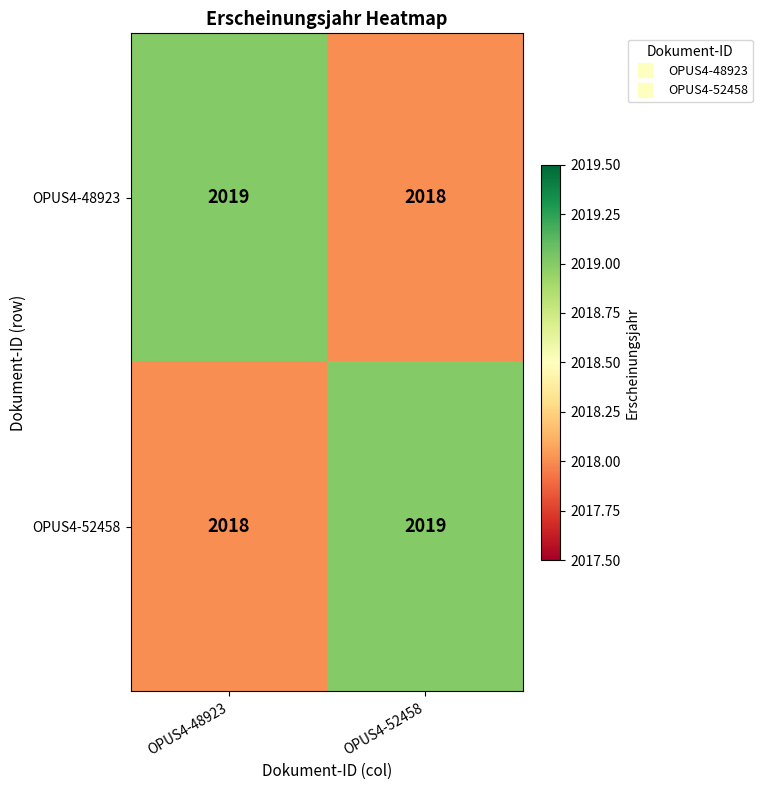

What is the total value across all series at OPUS4-52458?

4037